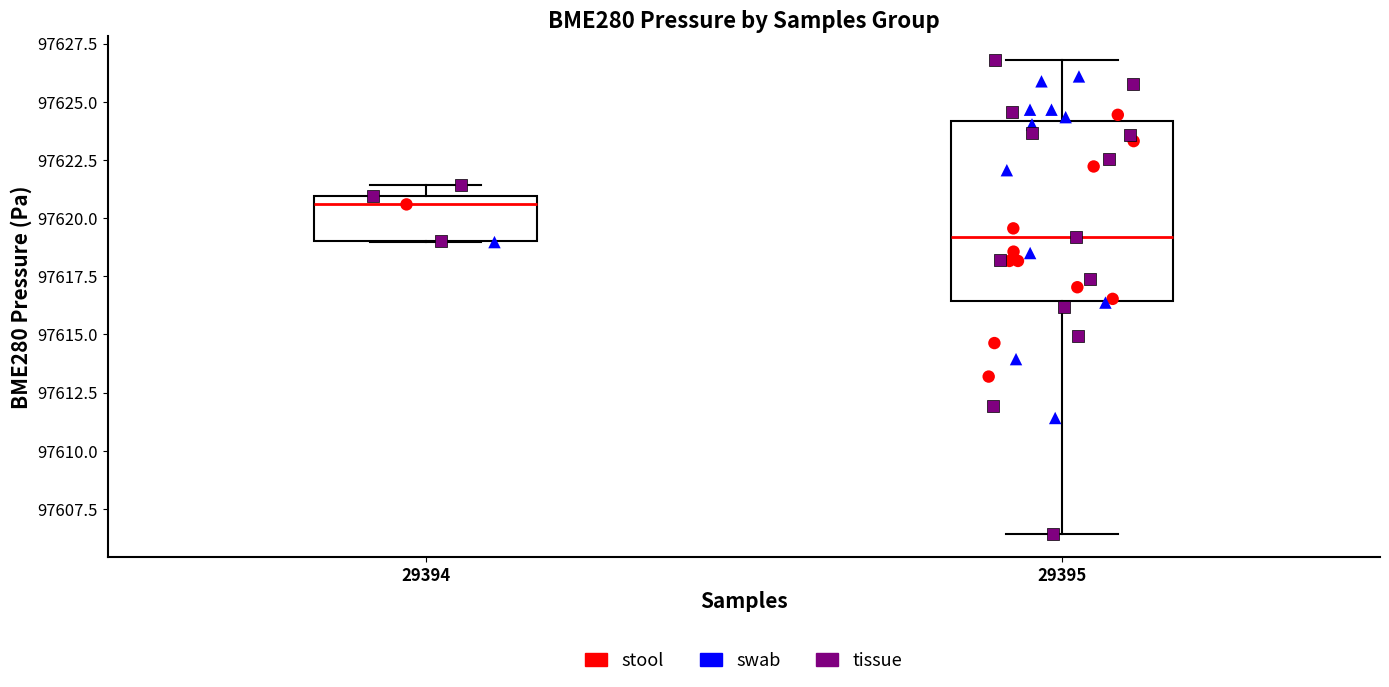

Reading left to right, read every box against the y-axis: the position of its median line, the range the box covers, and the ends of its whiskers. The values are not printed on the chart, so give them approximately, as read against the axis.

29394: median 97620.5, box 97619.0 to 97621.0, whiskers 97619.0 to 97621.5
29395: median 97619.0, box 97616.5 to 97624.0, whiskers 97606.5 to 97627.0